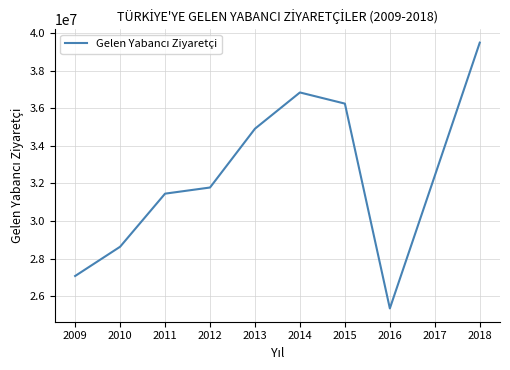

What is the sum of the values at 2013 and 2009?

61987212